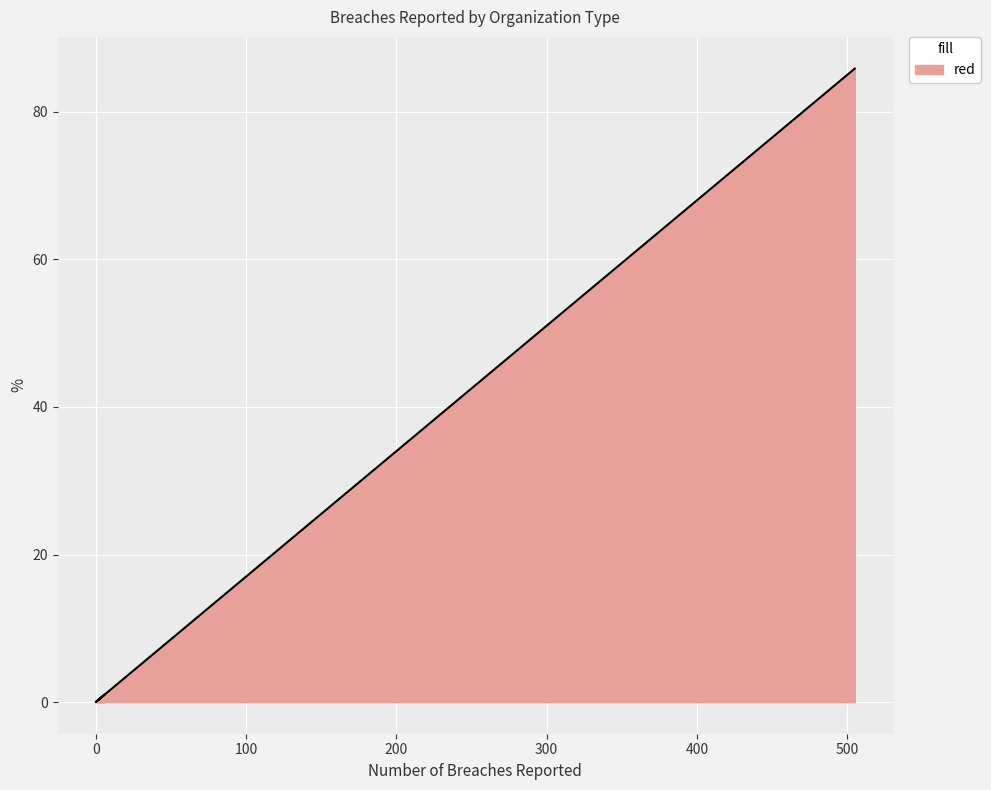

How many data points are above 0?

7